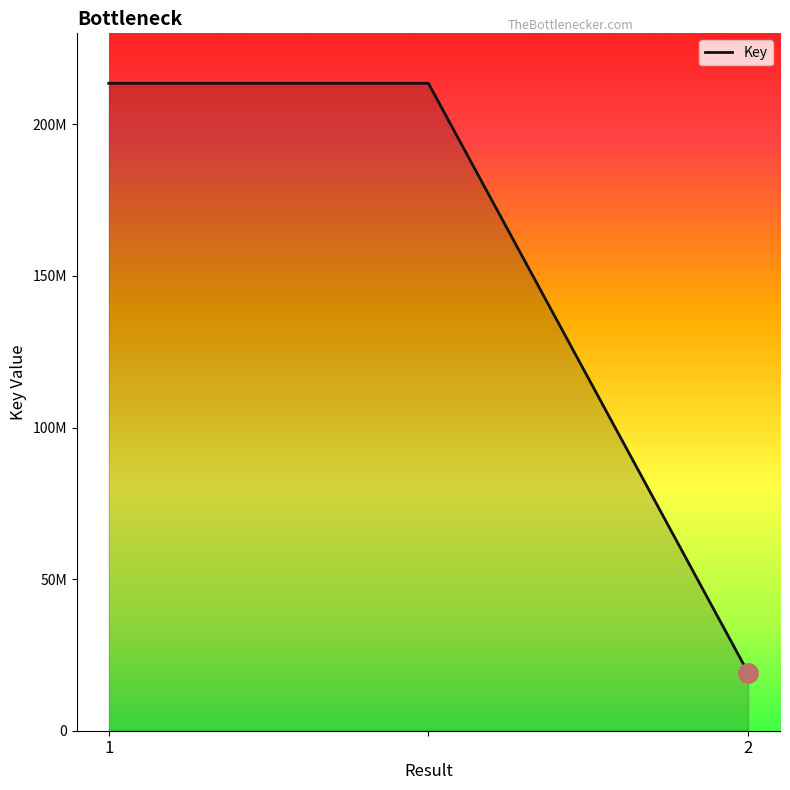

Does the chart have visible grid lines?

No